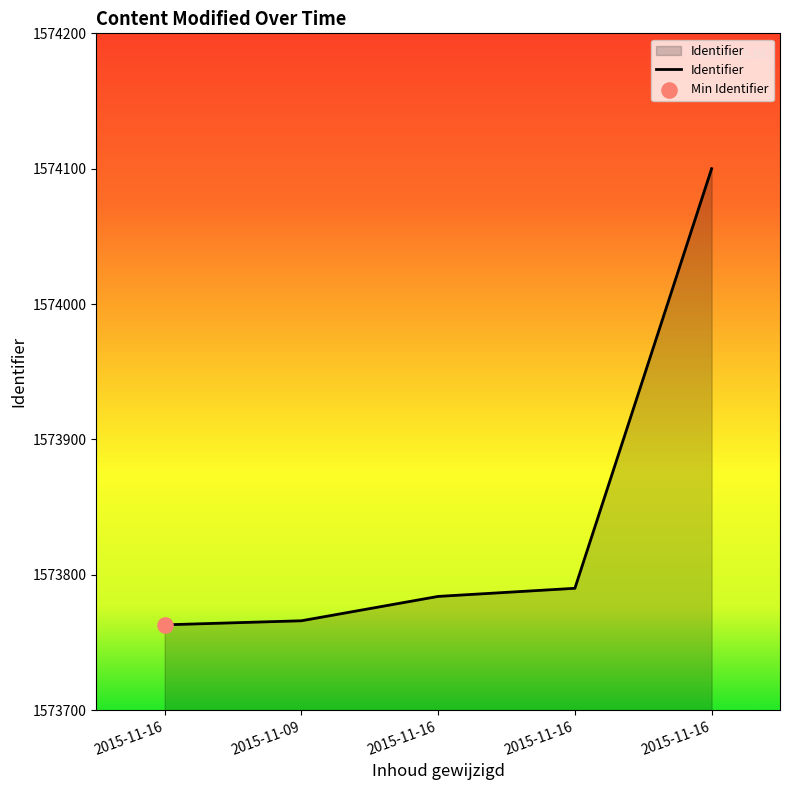

Which has a higher value, 2015-11-16 or 2015-11-16?

2015-11-16